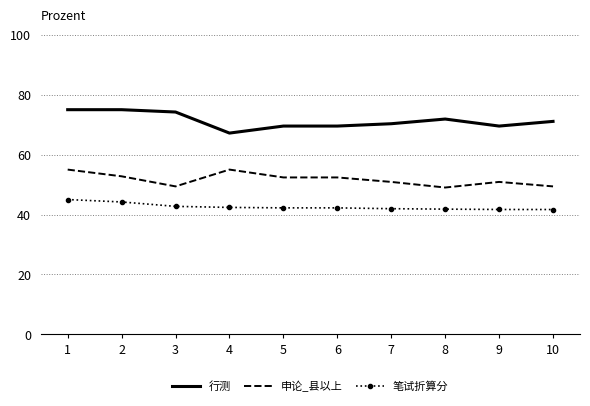

True or false: 笔试折算分 and 申论_县以上 cross at least once.

False